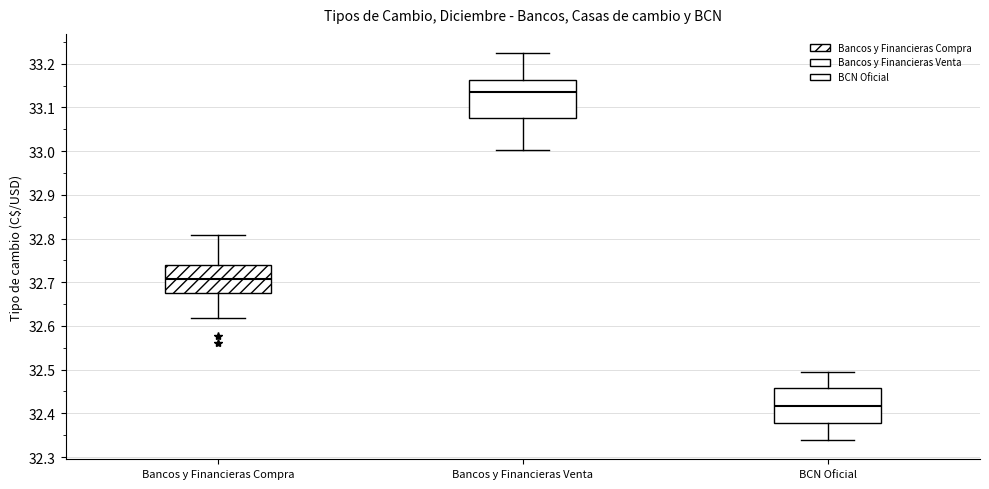

Which box's median line is the highest?

Bancos y Financieras Venta